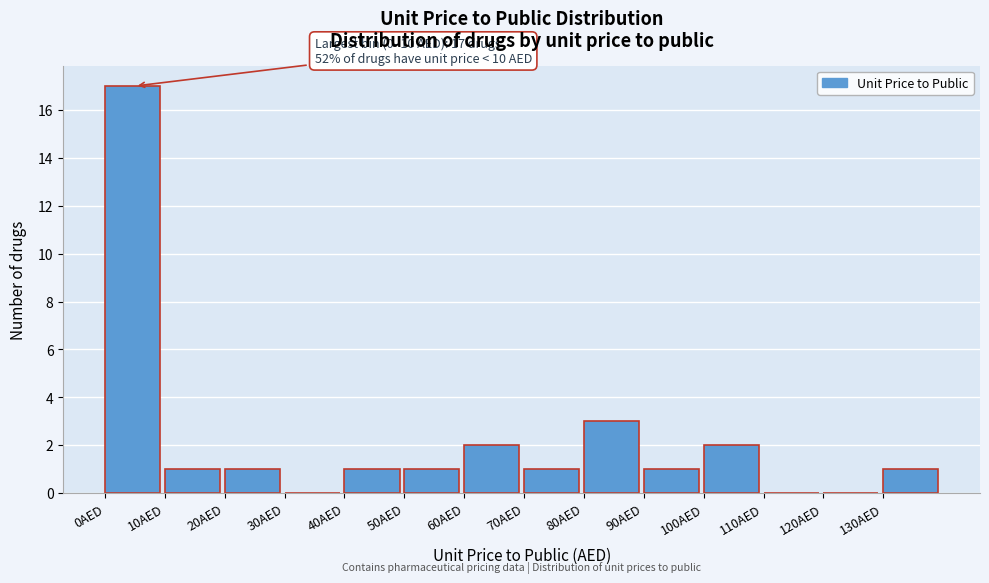

Which range on the x-axis has the tallest bar?

0 to 10